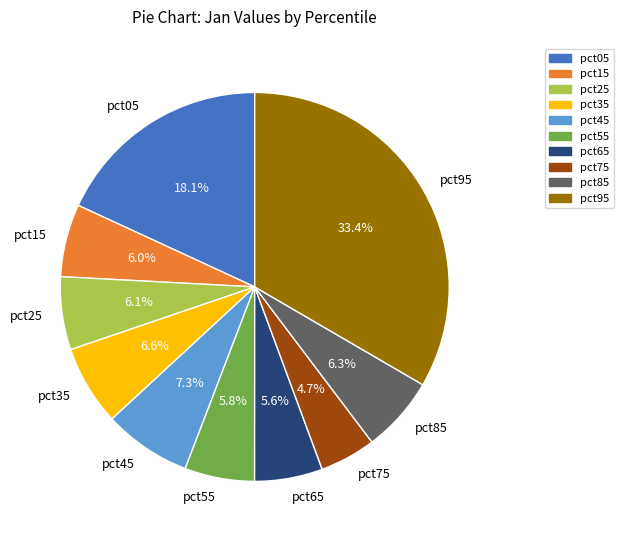

Does pct05 account for over 50% of the chart?

No